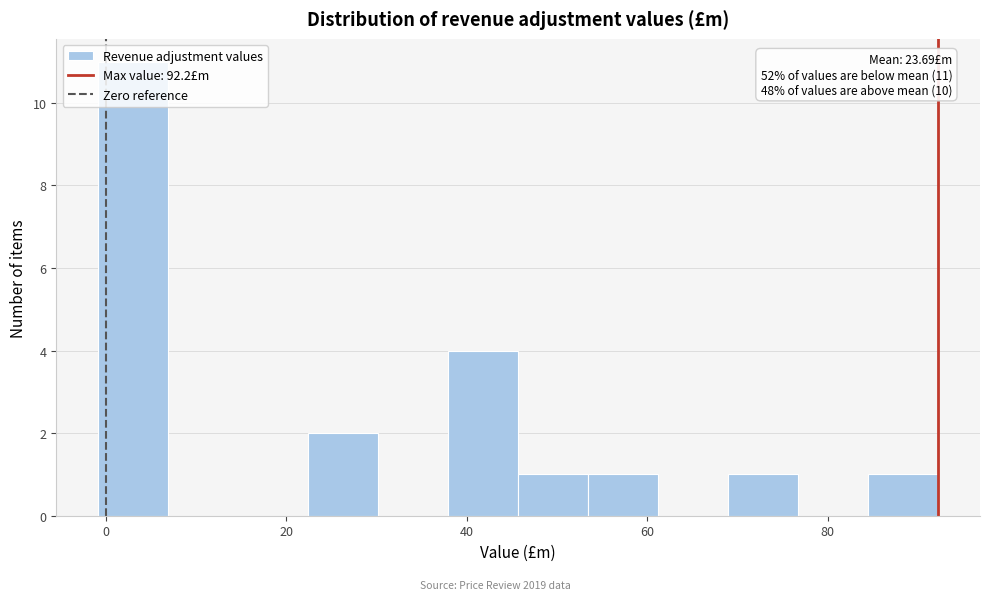

Around what value on the x-axis is the tallest bar? Give the approximate position of its centre, as read against the axis.

4